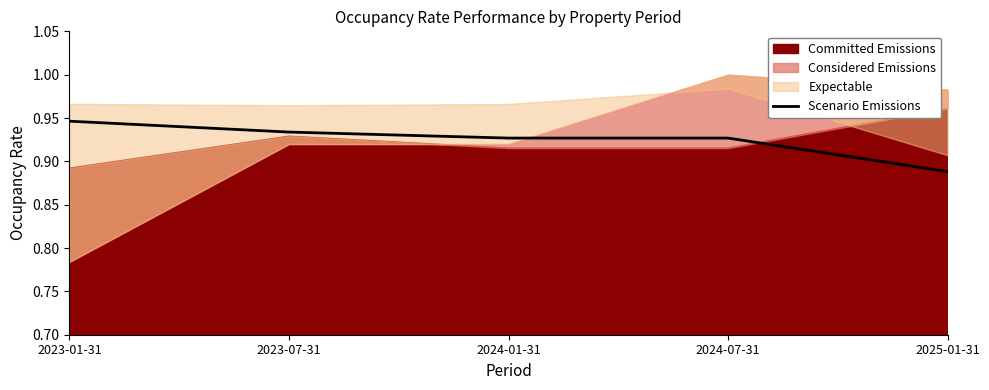

What is the label of the 2nd point from the left?

2023-07-31